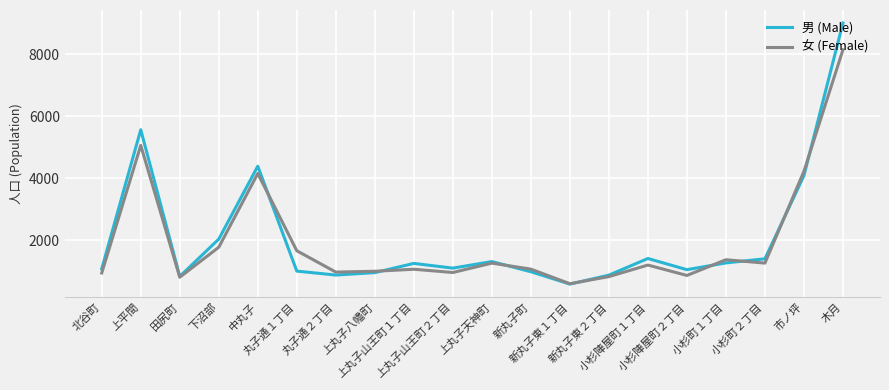

What is the maximum value for 女 (Female)?

8141